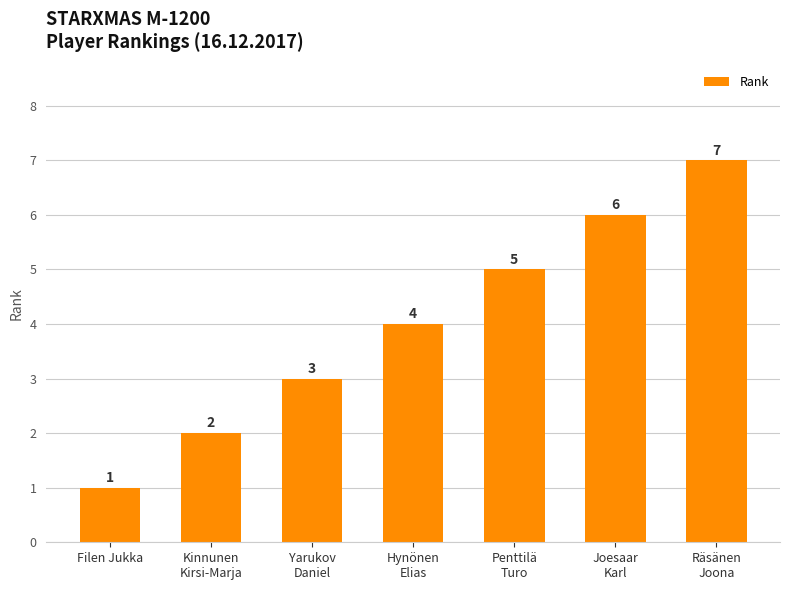

Approximately how many times larger is the value at Hynönen
Elias compared to Penttilä
Turo?

0.8